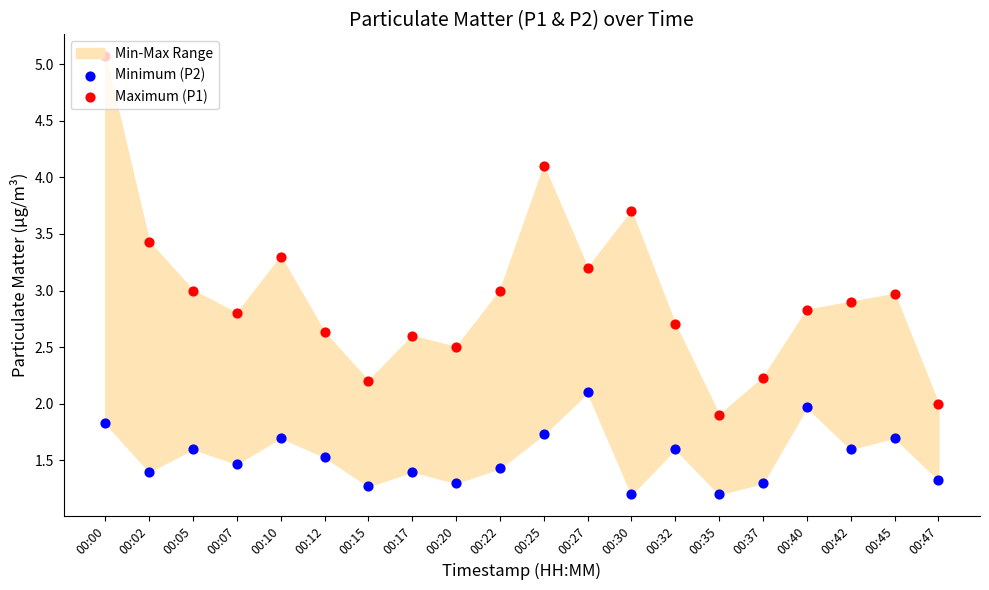

Is the value of Maximum (P1) at 00:42 greater than the value of Minimum (P2) at 00:12?

Yes